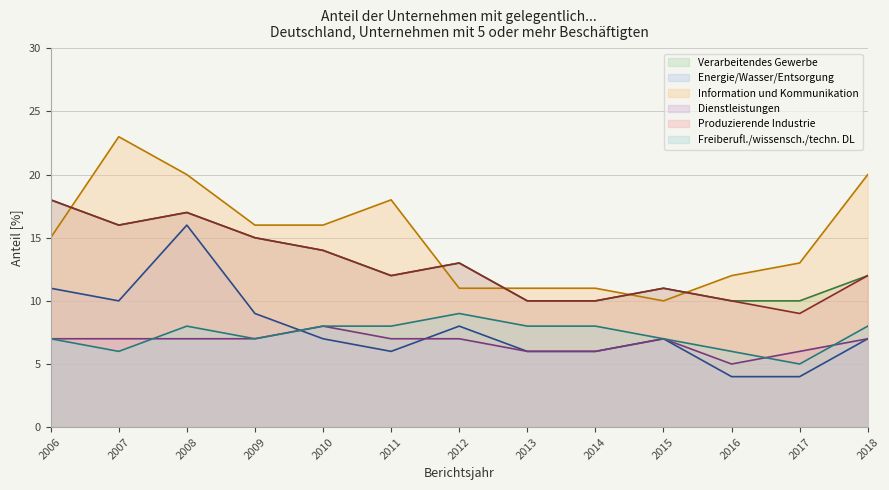

What are all the series names shown in the legend?

Verarbeitendes Gewerbe, Energie/Wasser/Entsorgung, Information und Kommunikation, Dienstleistungen, Produzierende Industrie, Freiberufl./wissensch./techn. DL